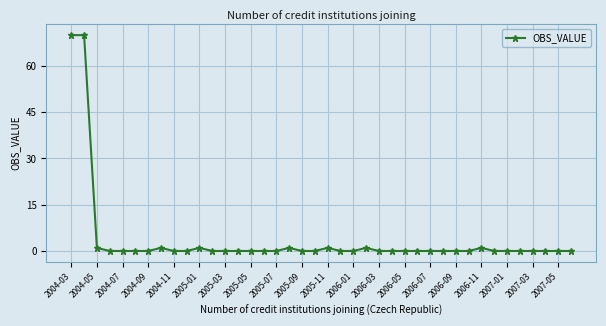

True or false: the data has more than 2 interior local peaks.

True